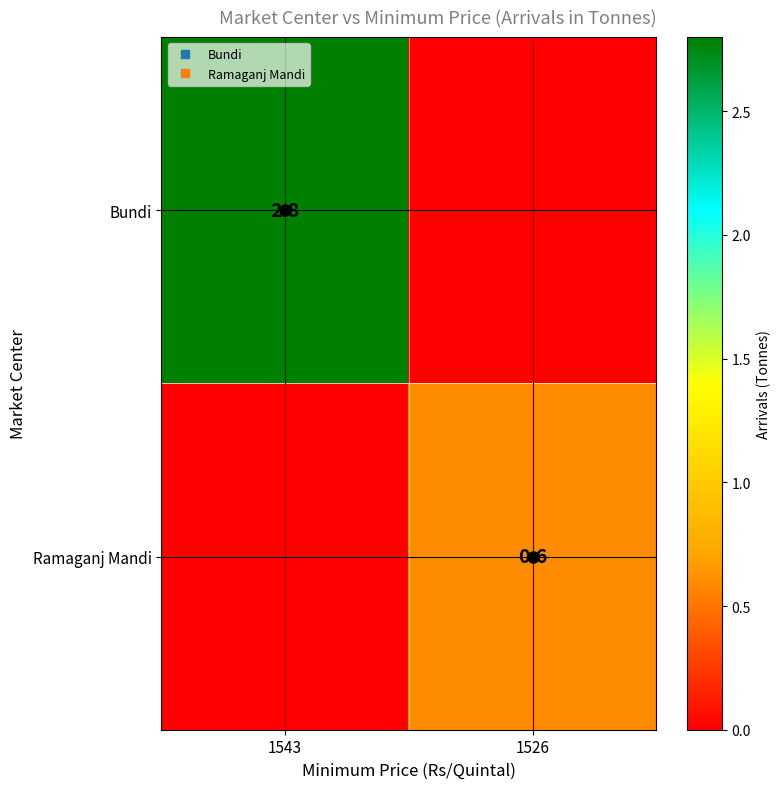

What is the difference between the highest and lowest values at 1543?

2.8